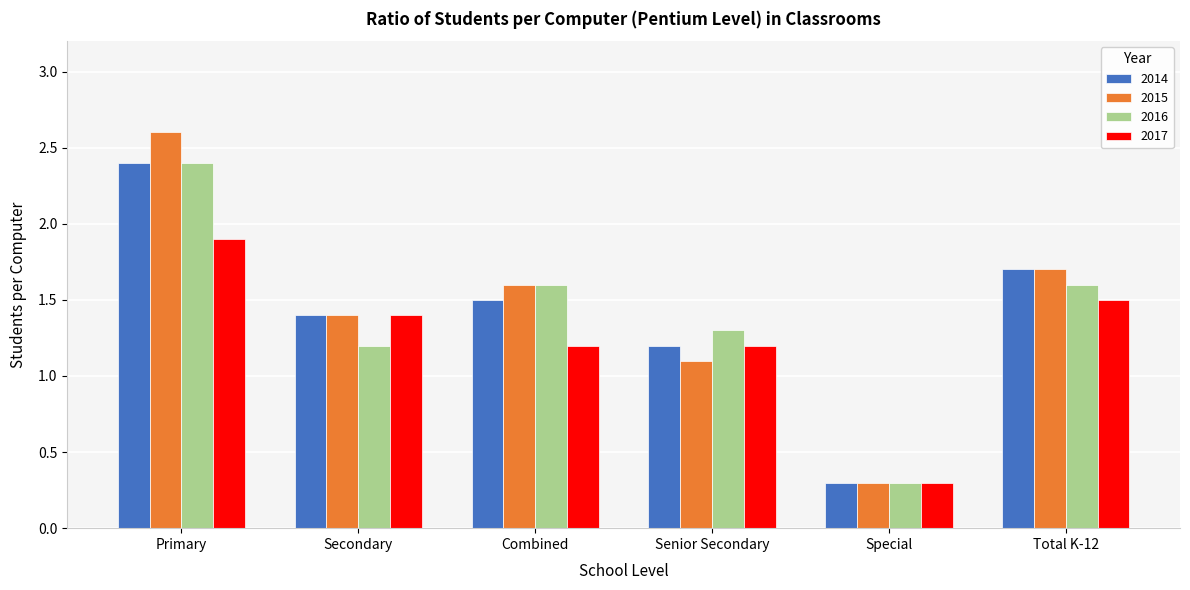

What is the minimum value shown in the chart?

0.3